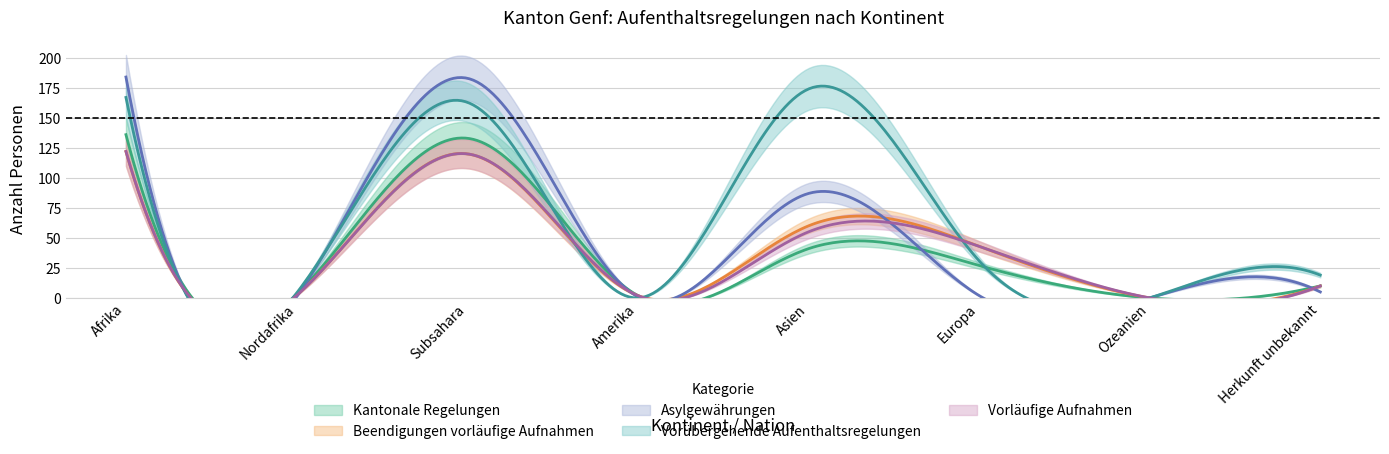

How many values in the Asylgewährungen series exceed 5?

3